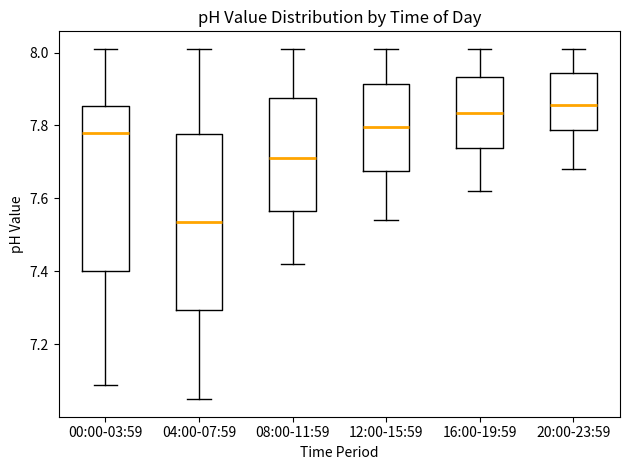

Where does the upper whisker of the box for 20:00-23:59 end on the y-axis? The values are not printed on the chart, so give them approximately, as read against the axis.

8.02